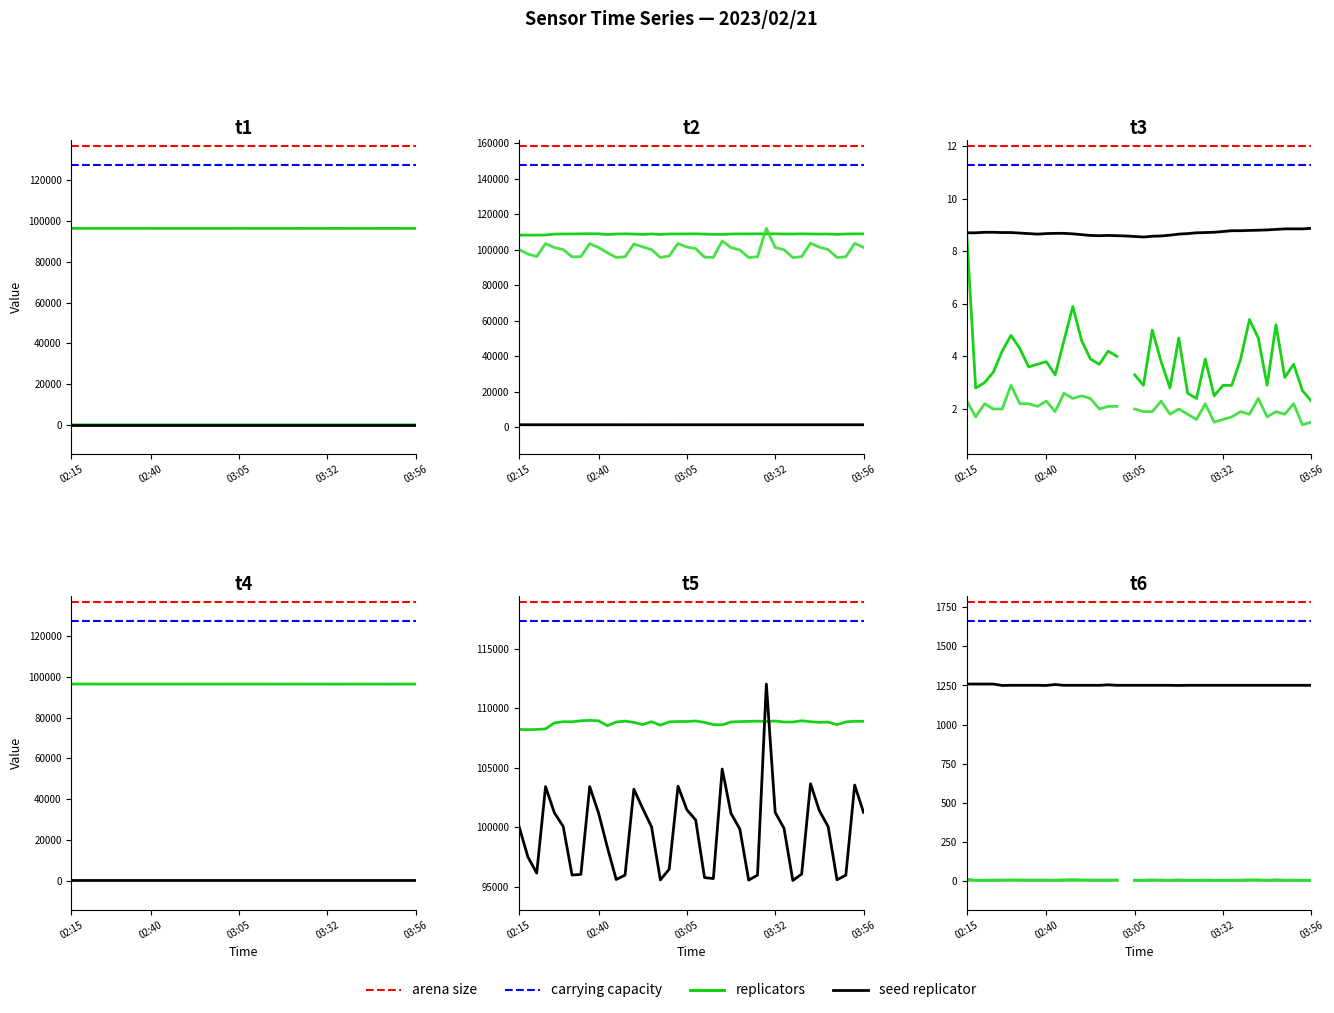

At which category is the sum across all series the highest?

28